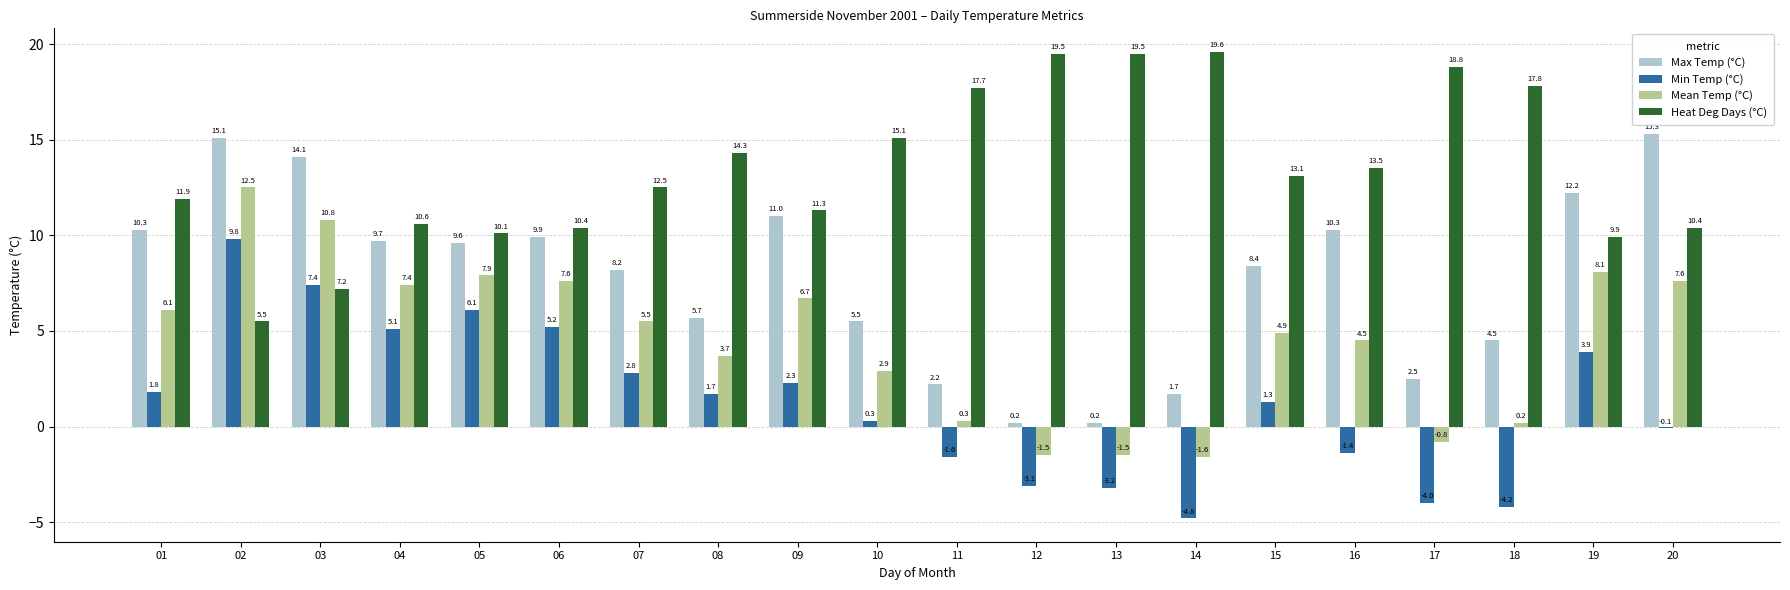

Where is Max Temp (°C) nearest to the value 7?

07